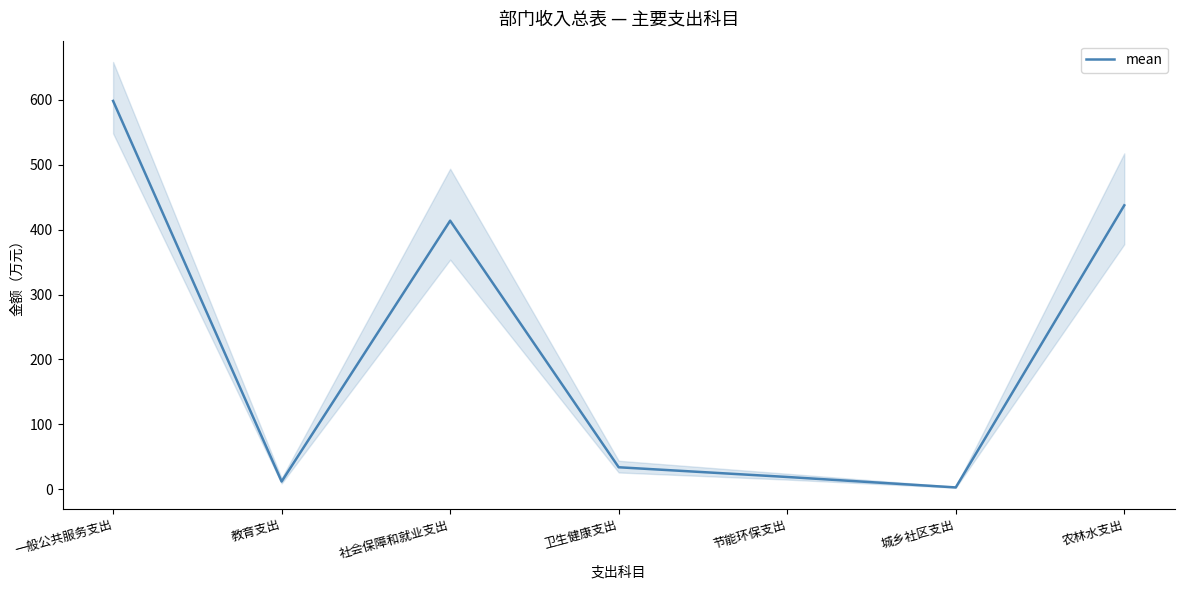

What is the sum of the values at 节能环保支出 and 社会保障和就业支出?

432.8